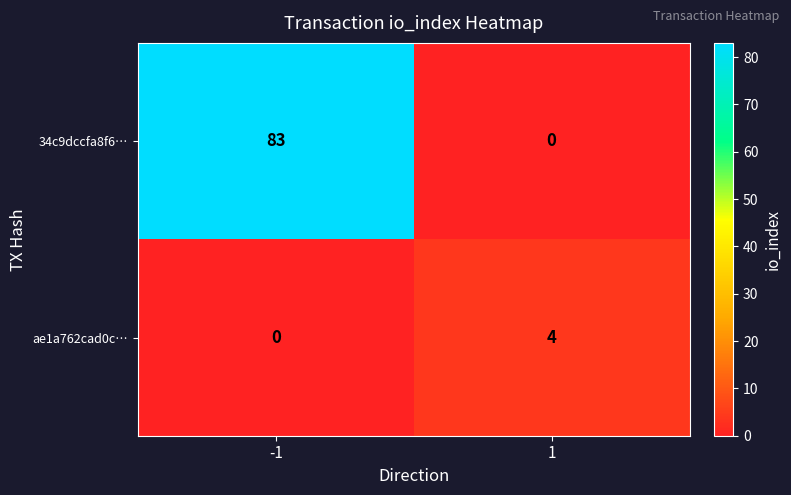

Rank the categories by ae1a762cad0c… value from highest to lowest.

1, -1